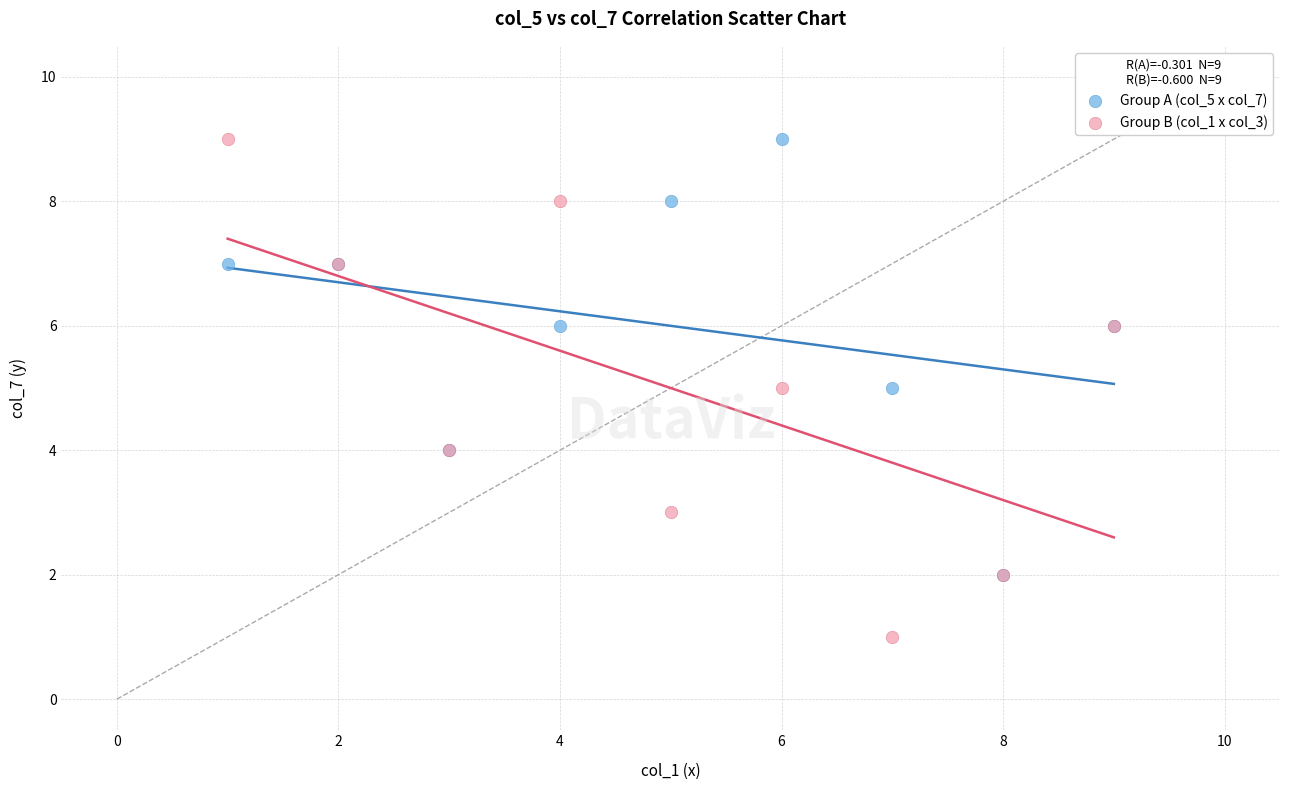

Which series has the largest Y range (max minus min)?

Group B (col_1 x col_3)